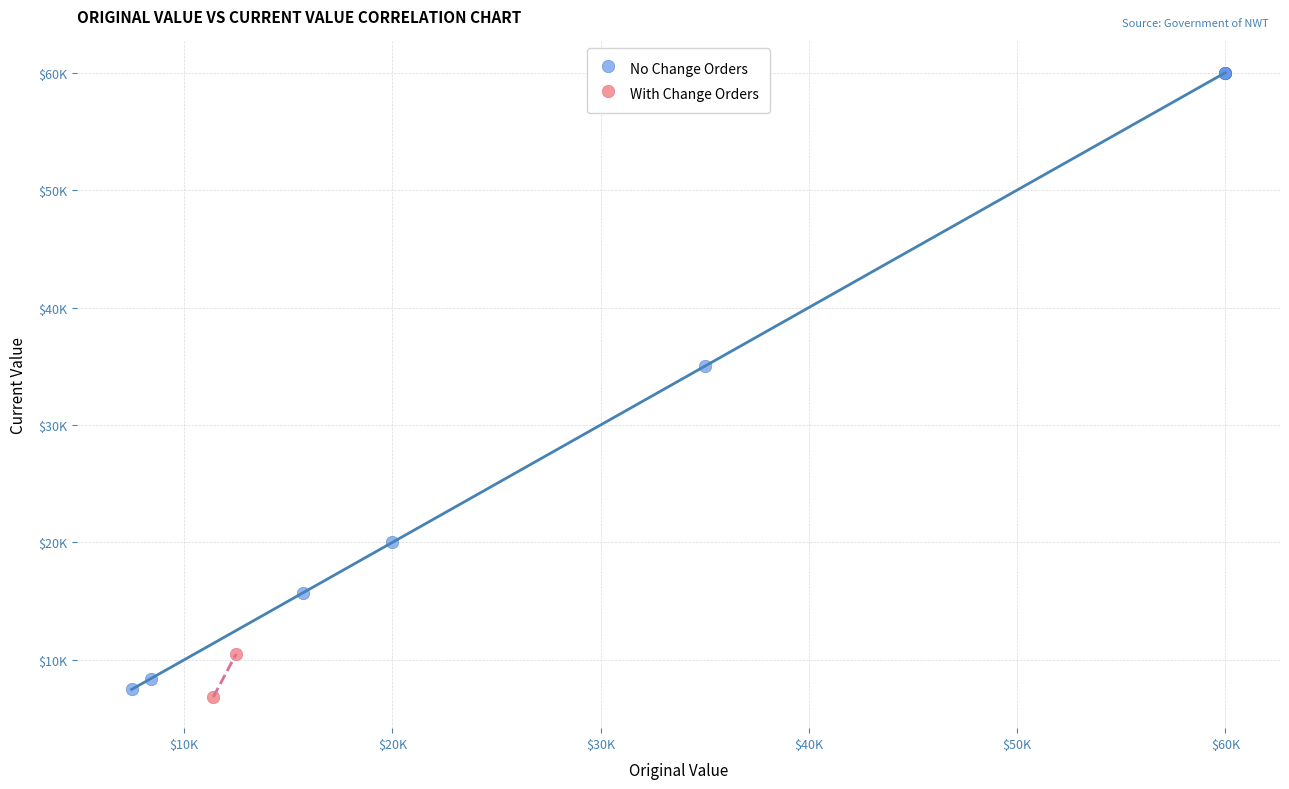

Which series has the widest spread of Y values?

No Change Orders